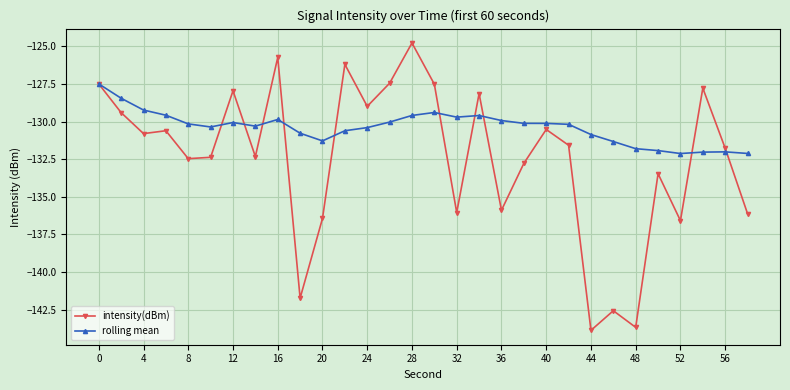

How many distinct data groups are displayed?

2